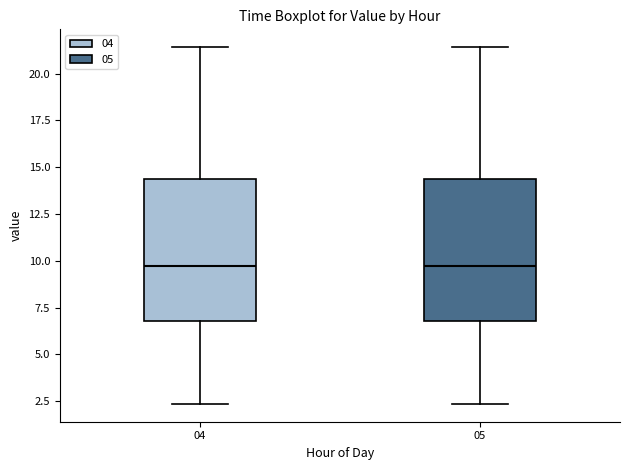

Reading left to right, read every box against the y-axis: the position of its median line, the range the box covers, and the ends of its whiskers. The values are not printed on the chart, so give them approximately, as read against the axis.

04: median 9.5, box 7.0 to 14.5, whiskers 2.5 to 21.5
05: median 9.5, box 7.0 to 14.5, whiskers 2.5 to 21.5